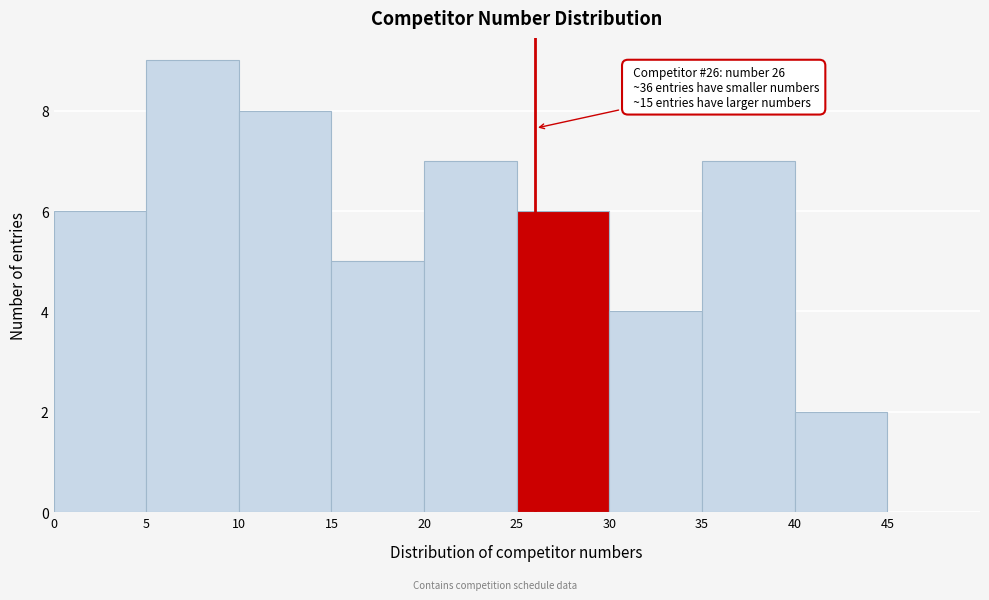

Over which range of the x-axis is the bar tallest?

5 to 10